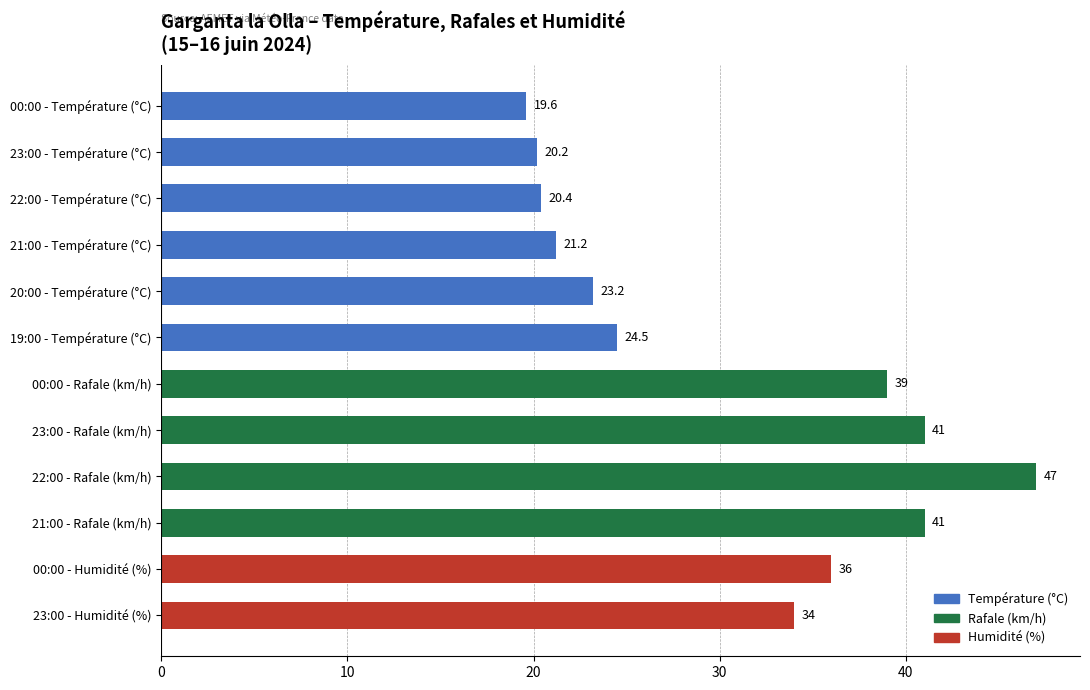

What is the approximate value at 22:00 - Température (°C)?

20.4